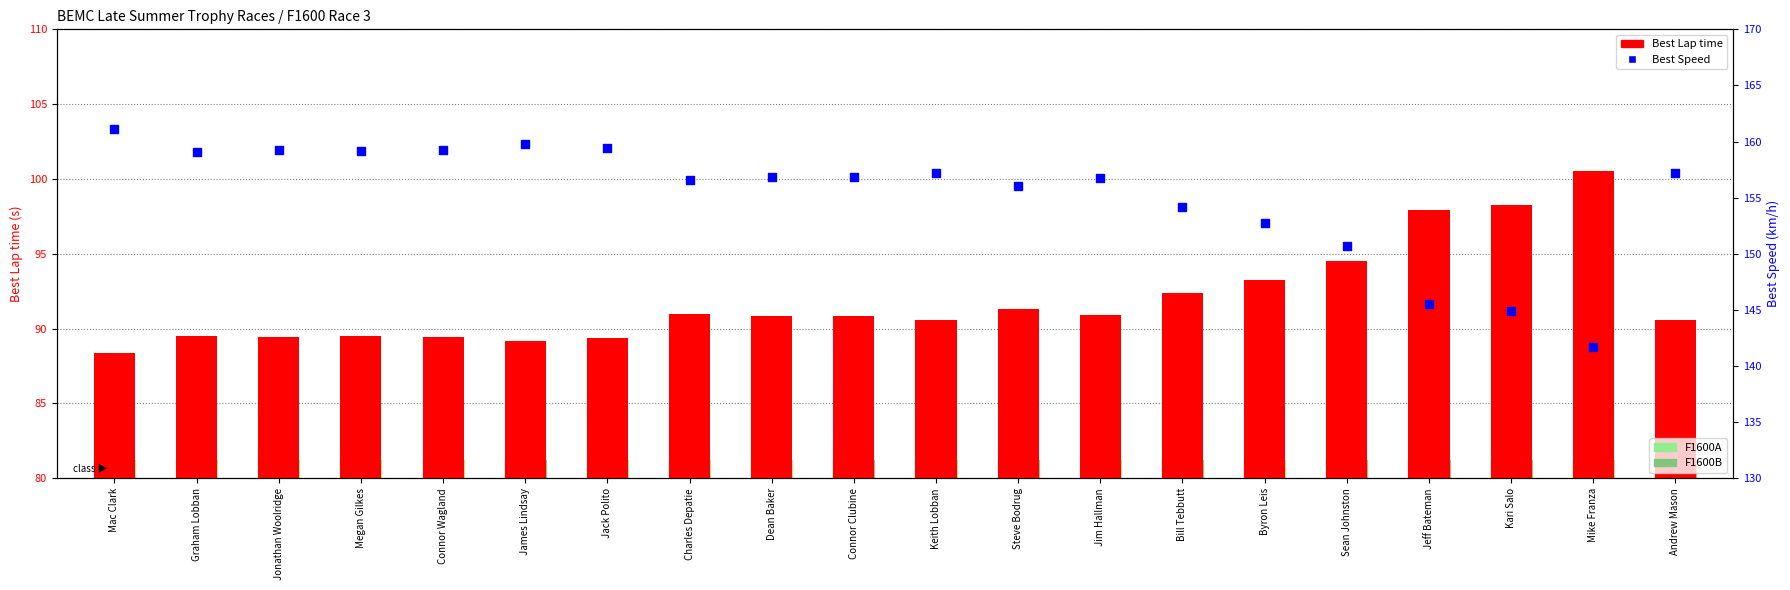

What are all the series names shown in the legend?

Best Lap time, Best Speed